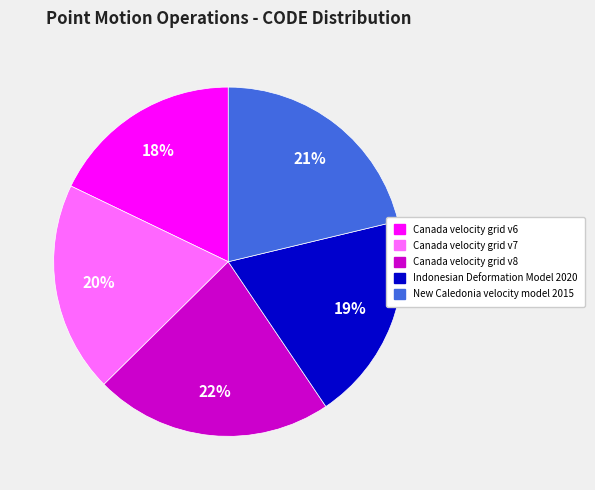

Which has a higher value, Canada velocity grid v7 or Canada velocity grid v6?

Canada velocity grid v7